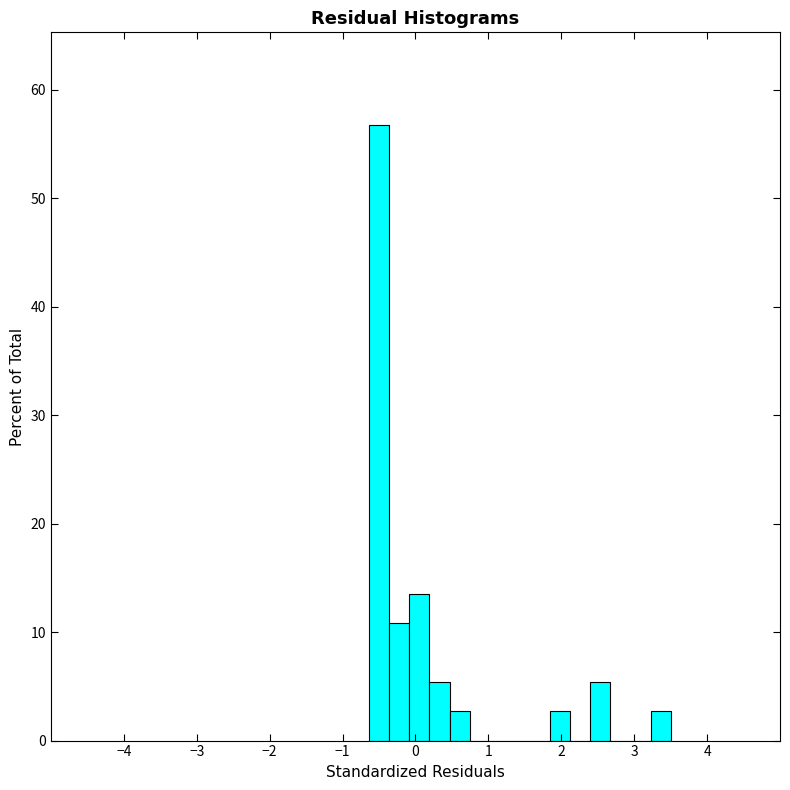

Read against the x-axis, roughly where is the centre of the tallest bar?

-0.5